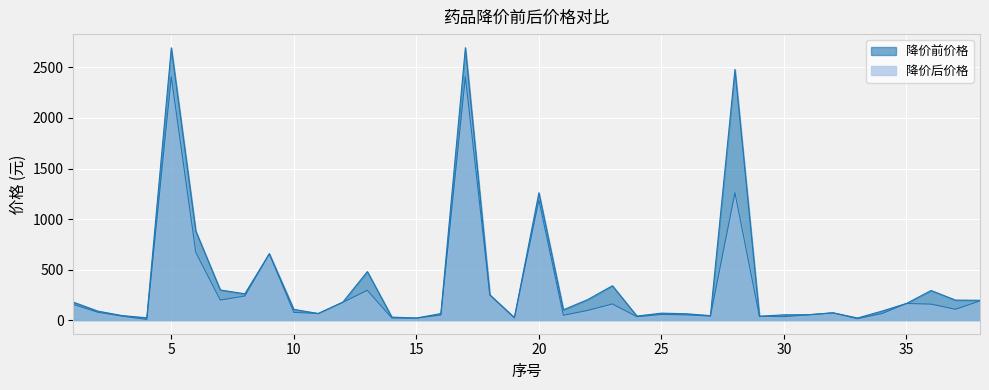

The 降价后价格 series shows 1260.0 at 28. True or false?

True